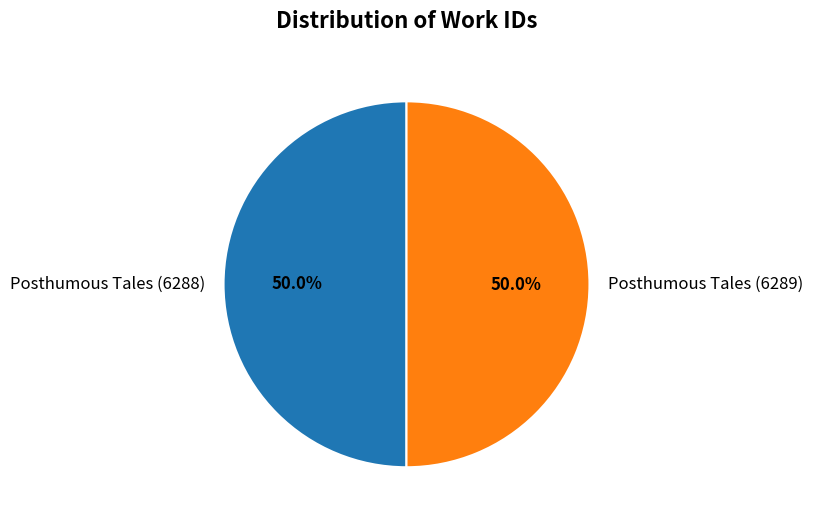

Count the number of slices in the pie.

2